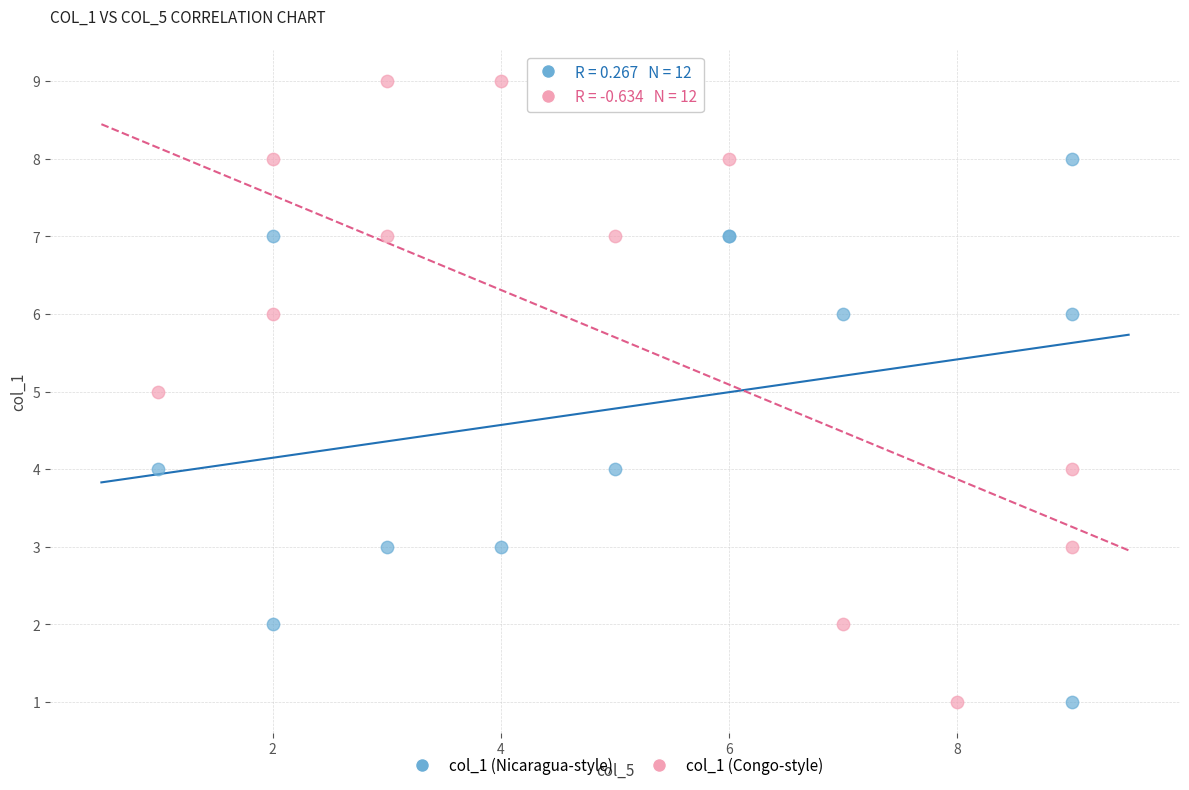

Which series has the largest Y range (max minus min)?

col_1 (Congo-style)